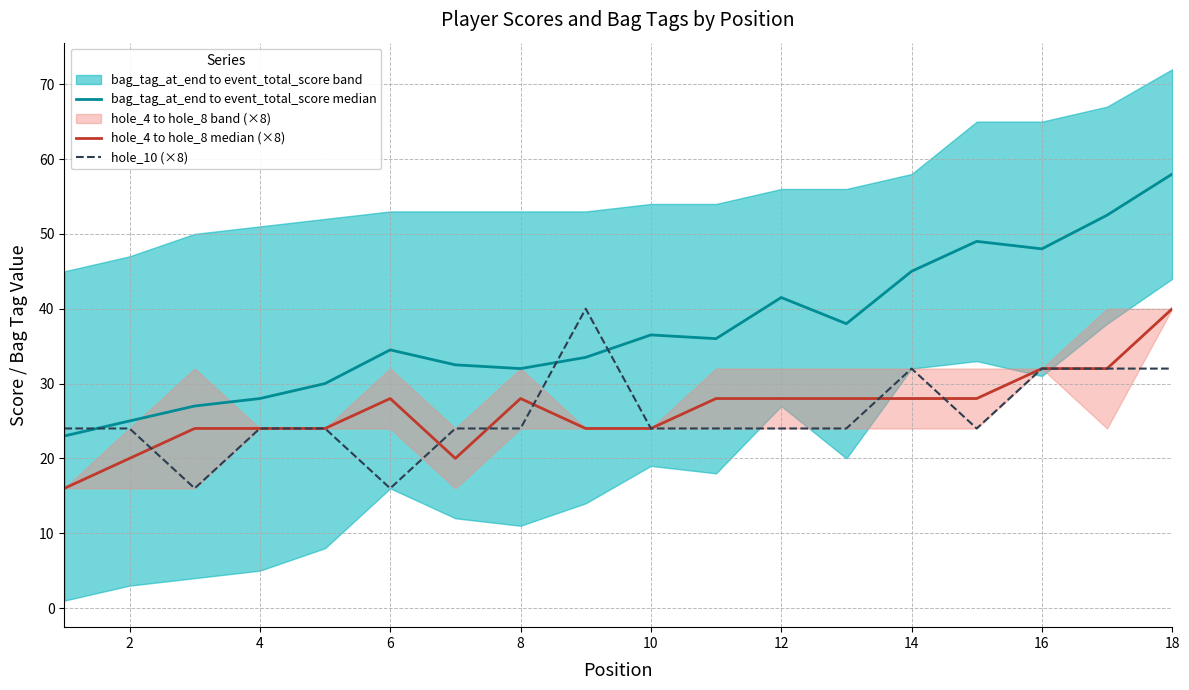

What is the lowest value of the hole_10 (×8) series?

16.0